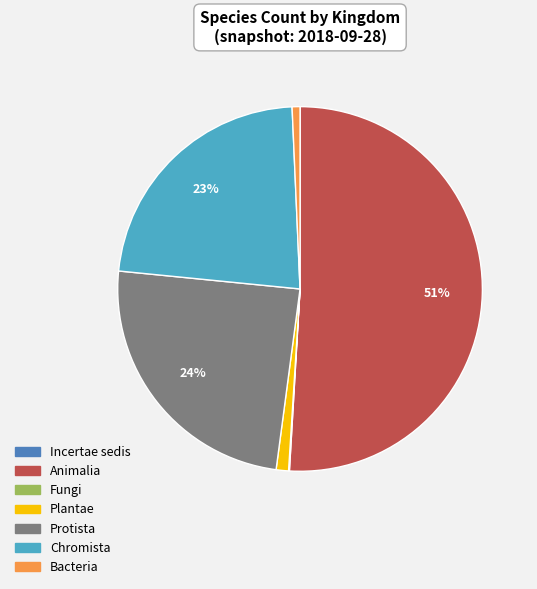

True or false: Animalia accounts for 51% of the total.

True